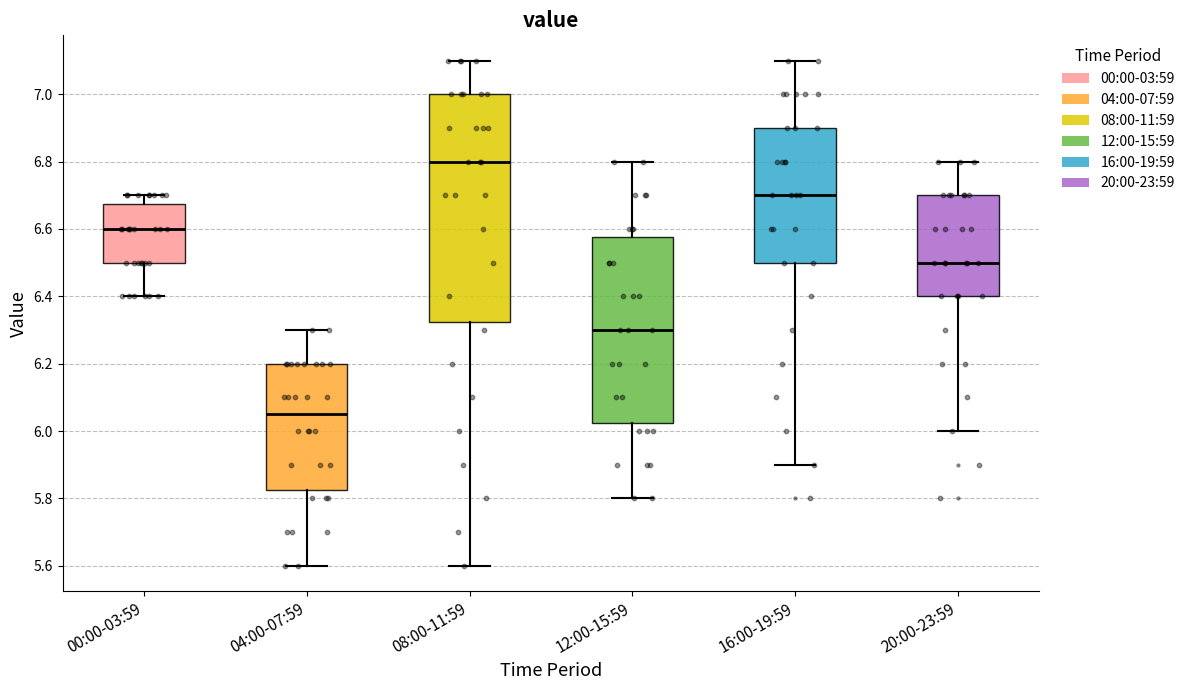

Comparing the boxes themselves (not the whiskers), which one is the tallest?

08:00-11:59